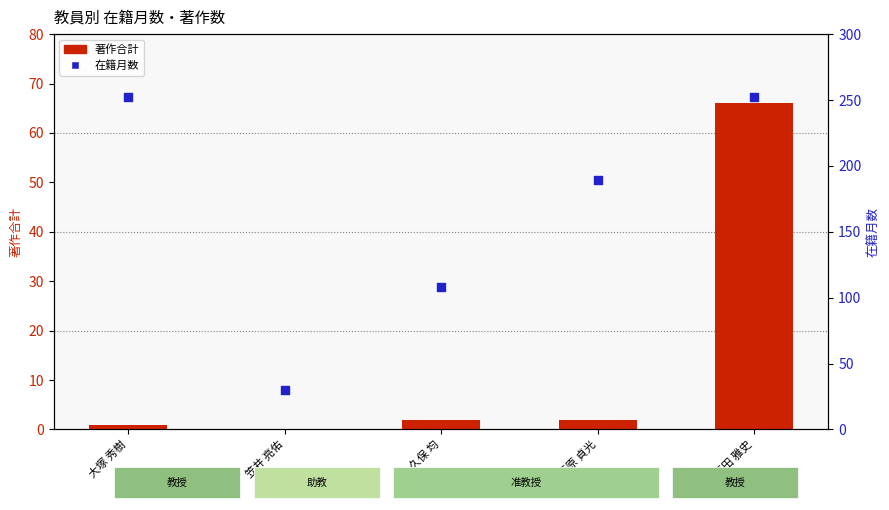

At how many categories does at least one series exceed 136?

3